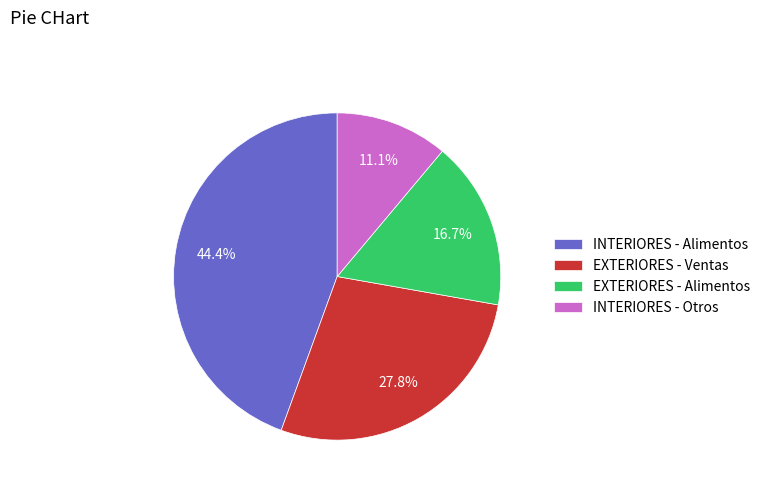

Approximately how many times larger is the value at INTERIORES - Alimentos compared to EXTERIORES - Alimentos?

2.7